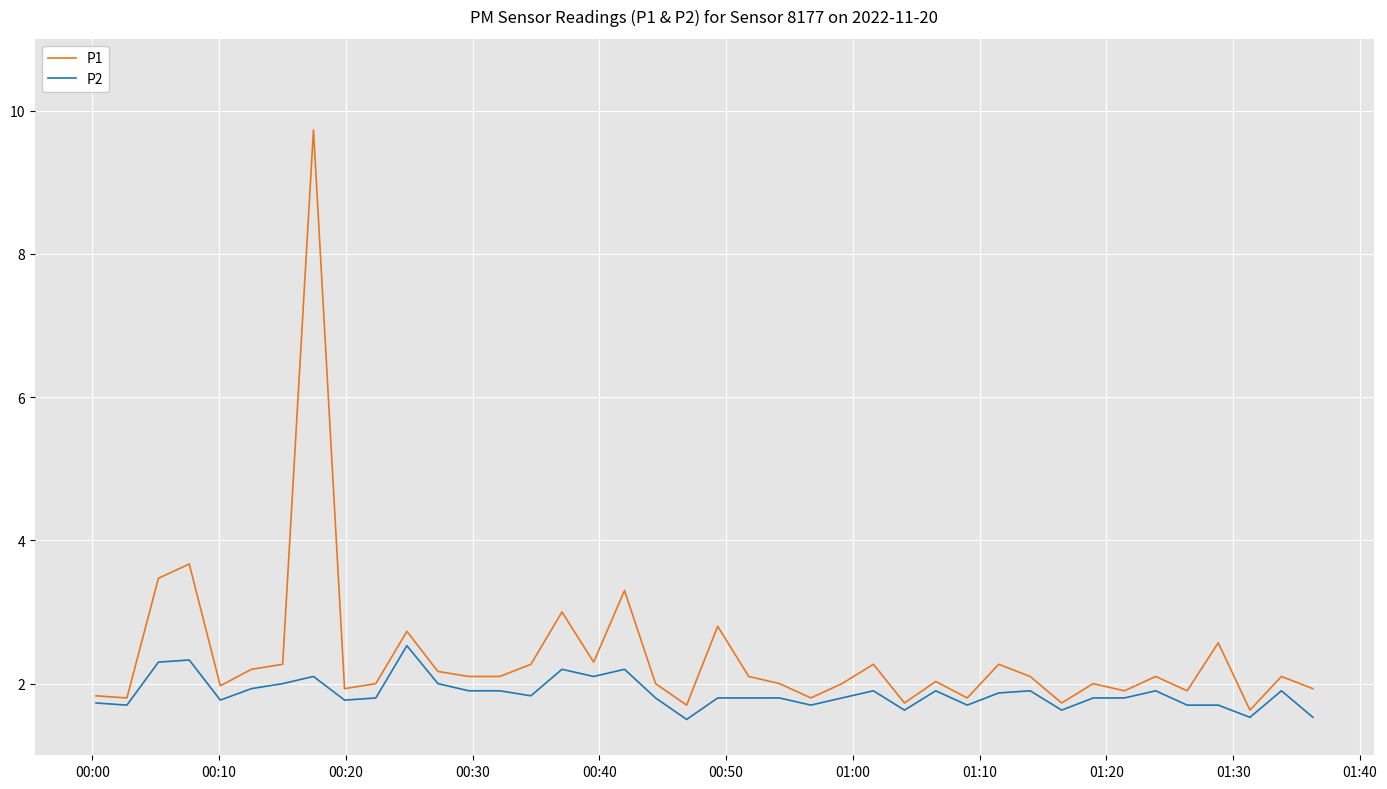

True or false: P1 and P2 intersect in this chart.

False